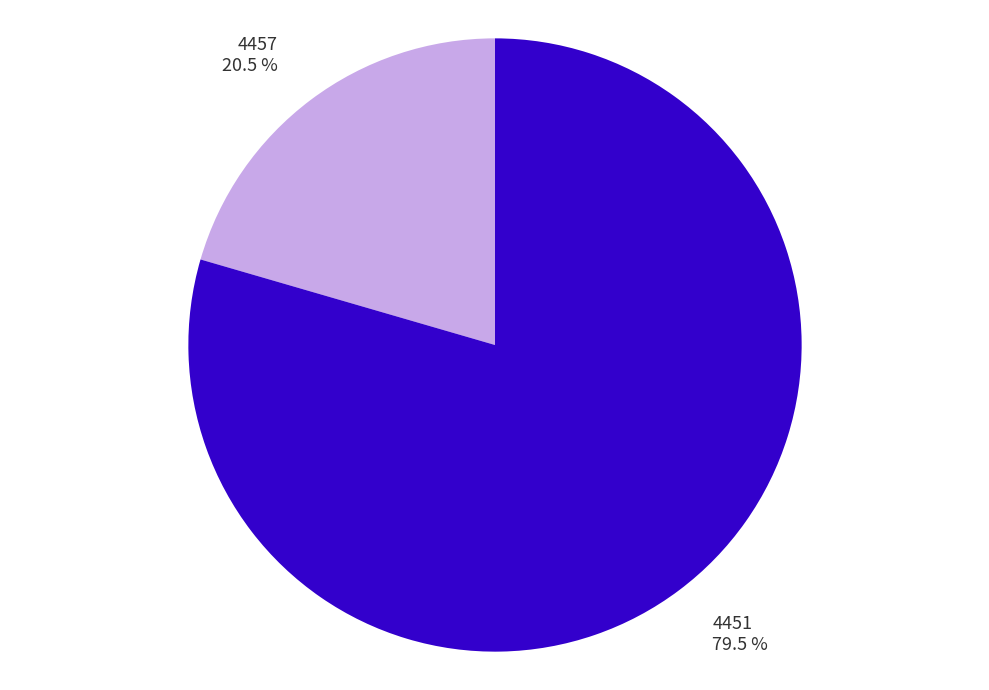

Which category accounts for the majority?

4451